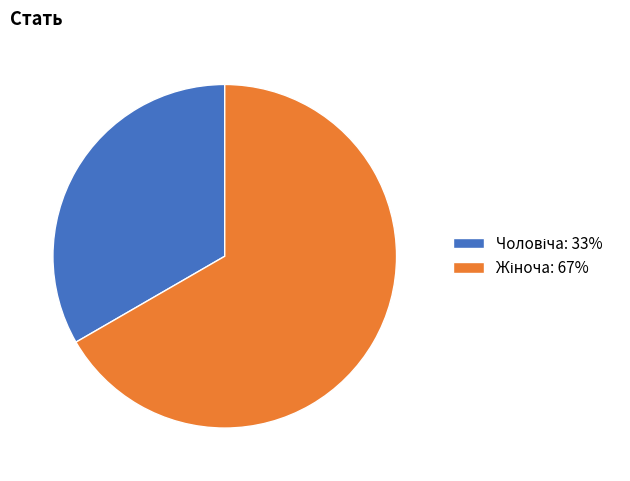

Does any single category account for the majority?

Yes